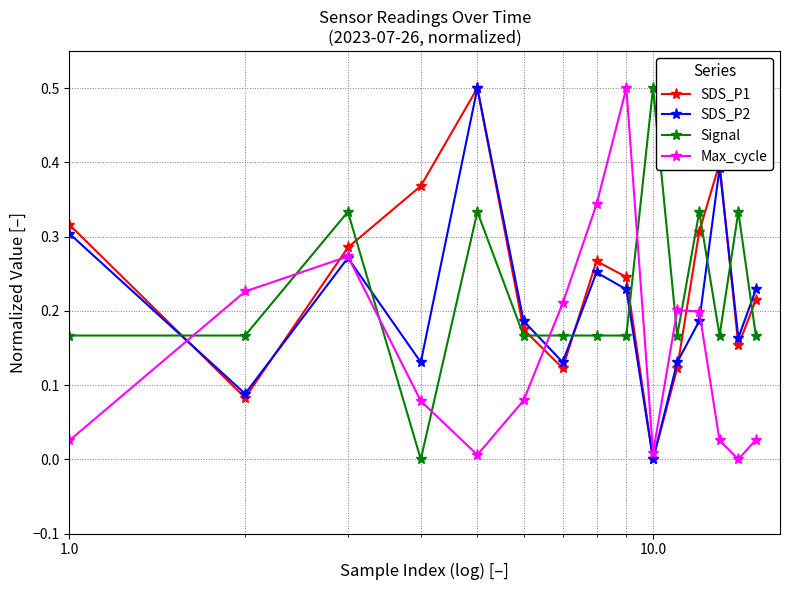

At how many categories does at least one series exceed 0?

15